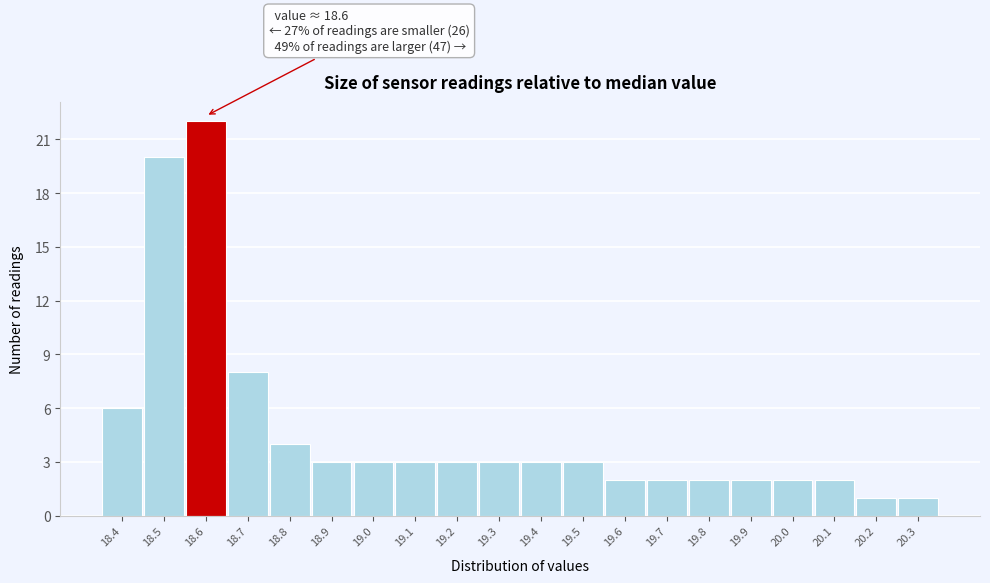

Over which range of the x-axis is the bar tallest?

18.55 to 18.65